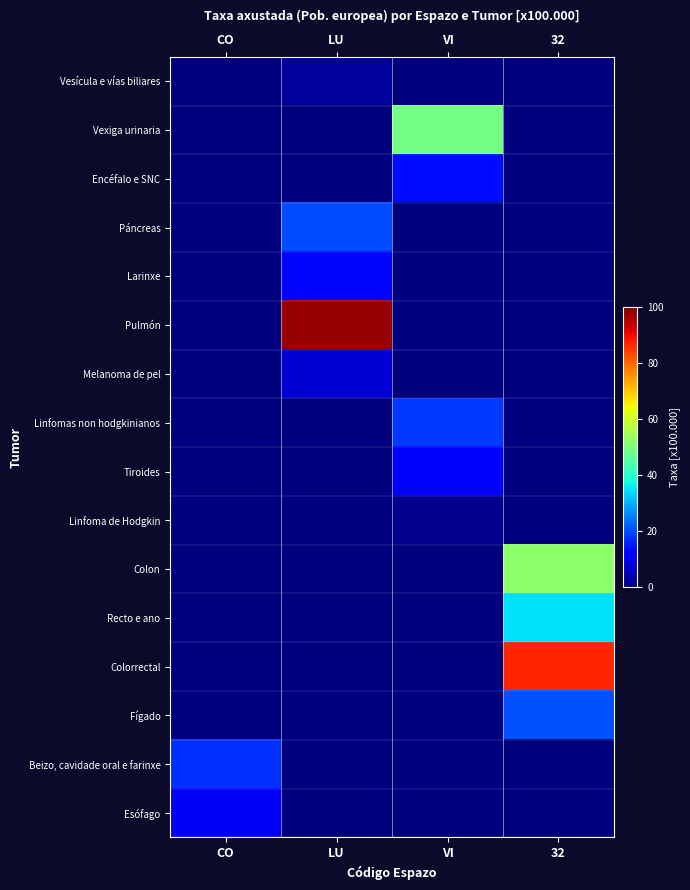

Which series changed the most between LU and 32?

Pulmón